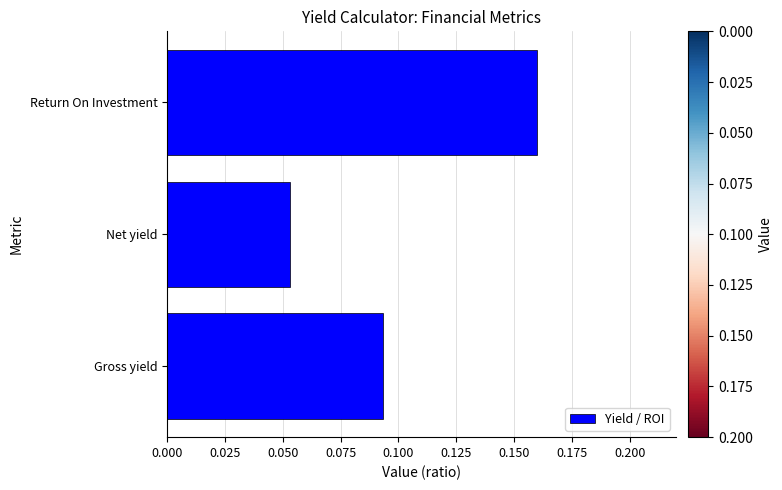

Rank the categories by value from lowest to highest.

Net yield, Gross yield, Return On Investment